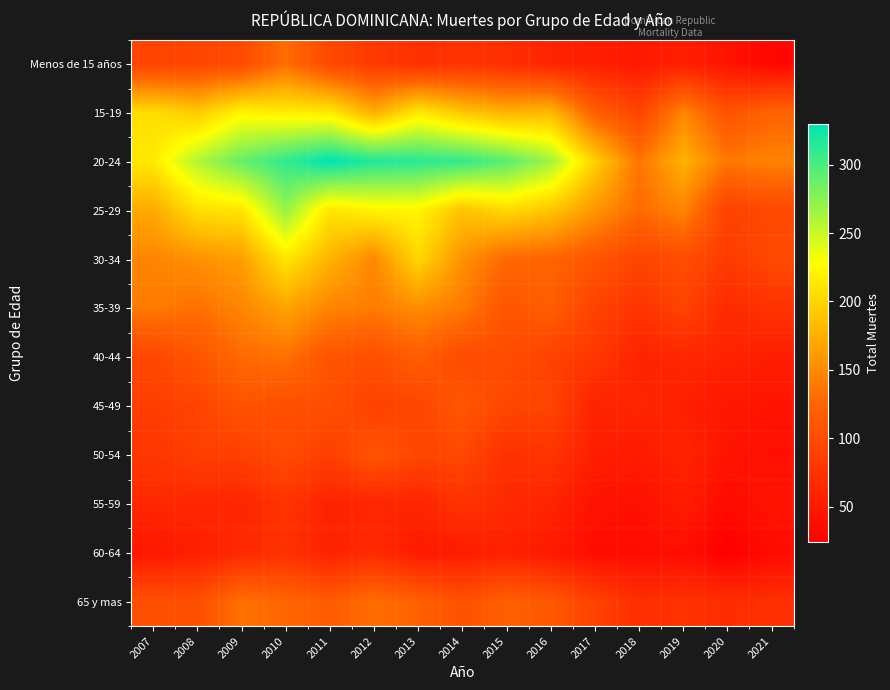

Reading left to right, extract all data points from this chart.

Menos de 15 años: 2007=91	2008=94	2009=99	2010=131	2011=97	2012=82	2013=72	2014=75	2015=71	2016=60	2017=55	2018=49	2019=56	2020=44	2021=32
15-19: 2007=206	2008=193	2009=221	2010=216	2011=214	2012=174	2013=213	2014=191	2015=177	2016=182	2017=119	2018=92	2019=148	2020=107	2021=123
20-24: 2007=214	2008=258	2009=289	2010=310	2011=330	2012=317	2013=313	2014=309	2015=294	2016=266	2017=197	2018=136	2019=177	2020=138	2021=146
25-29: 2007=172	2008=207	2009=212	2010=270	2011=211	2012=221	2013=222	2014=188	2015=204	2016=190	2017=159	2018=129	2019=148	2020=90	2021=97
30-34: 2007=147	2008=155	2009=164	2010=212	2011=178	2012=149	2013=202	2014=156	2015=127	2016=125	2017=109	2018=93	2019=101	2020=84	2021=97
35-39: 2007=140	2008=133	2009=147	2010=167	2011=147	2012=141	2013=152	2014=140	2015=109	2016=118	2017=91	2018=77	2019=92	2020=66	2021=75
40-44: 2007=95	2008=110	2009=129	2010=134	2011=109	2012=104	2013=119	2014=99	2015=100	2016=90	2017=80	2018=59	2019=63	2020=60	2021=54
45-49: 2007=86	2008=91	2009=107	2010=103	2011=103	2012=89	2013=93	2014=112	2015=95	2016=92	2017=59	2018=62	2019=56	2020=47	2021=44
50-54: 2007=79	2008=87	2009=88	2010=99	2011=87	2012=109	2013=94	2014=95	2015=72	2016=76	2017=55	2018=51	2019=61	2020=44	2021=40
55-59: 2007=64	2008=63	2009=61	2010=76	2011=58	2012=63	2013=61	2014=75	2015=65	2016=61	2017=42	2018=40	2019=52	2020=35	2021=44
60-64: 2007=48	2008=55	2009=65	2010=73	2011=58	2012=66	2013=51	2014=52	2015=57	2016=50	2017=37	2018=37	2019=39	2020=24	2021=36
65 y mas: 2007=105	2008=103	2009=134	2010=125	2011=115	2012=132	2013=121	2014=105	2015=120	2016=112	2017=90	2018=70	2019=74	2020=69	2021=71